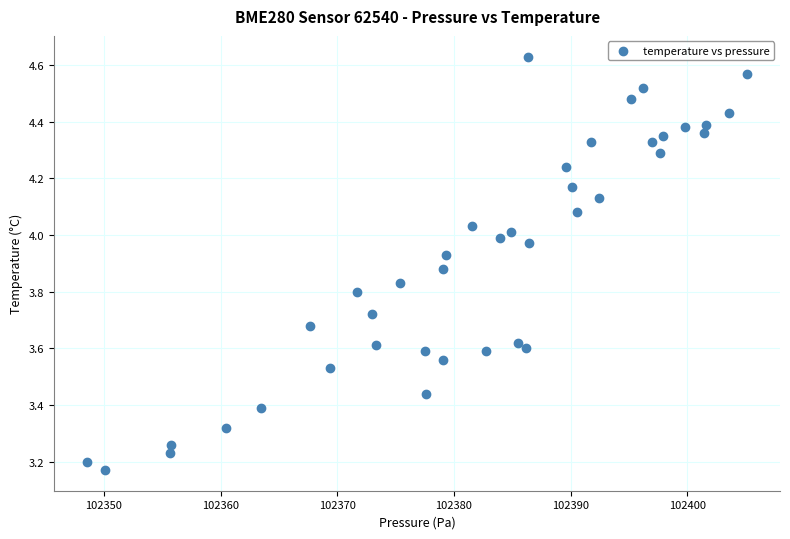

What is the range of X values (max minus min)?

56.6